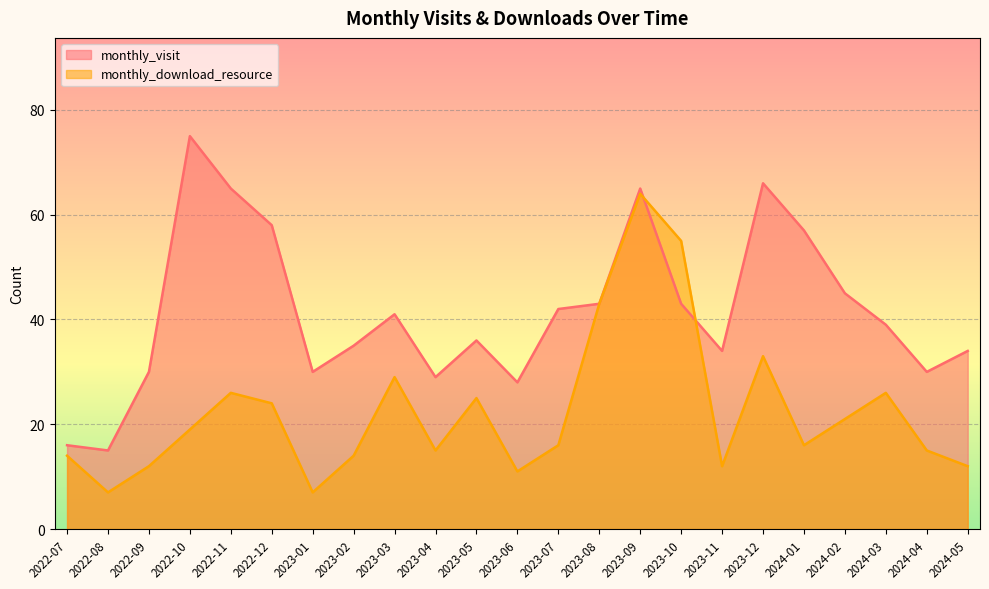

Between which two adjacent categories do monthly_visit and monthly_download_resource first intersect?

2023-09 and 2023-10